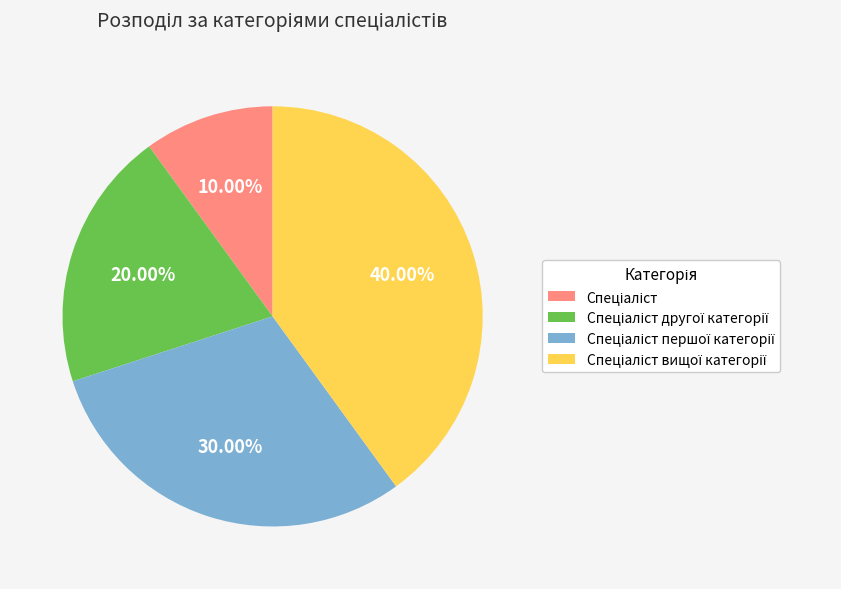

Does any single category account for the majority?

No